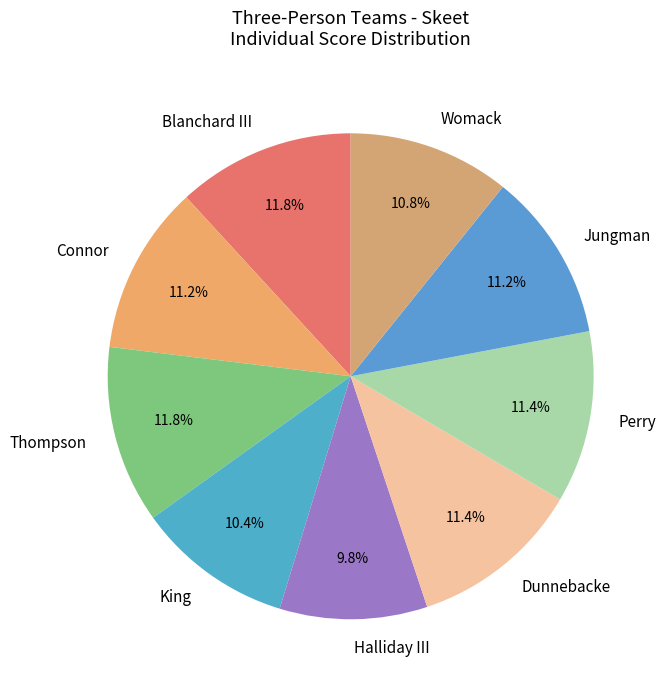

To the nearest percent, what is the difference between the Thompson and Connor slice percentages?

1%